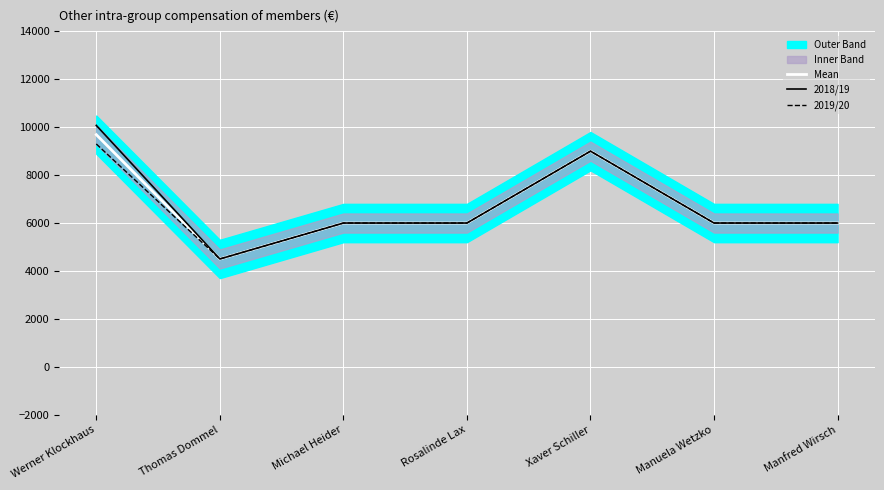

What is the difference between the maximum and second lowest values in the 2019/20 series?

3300.0